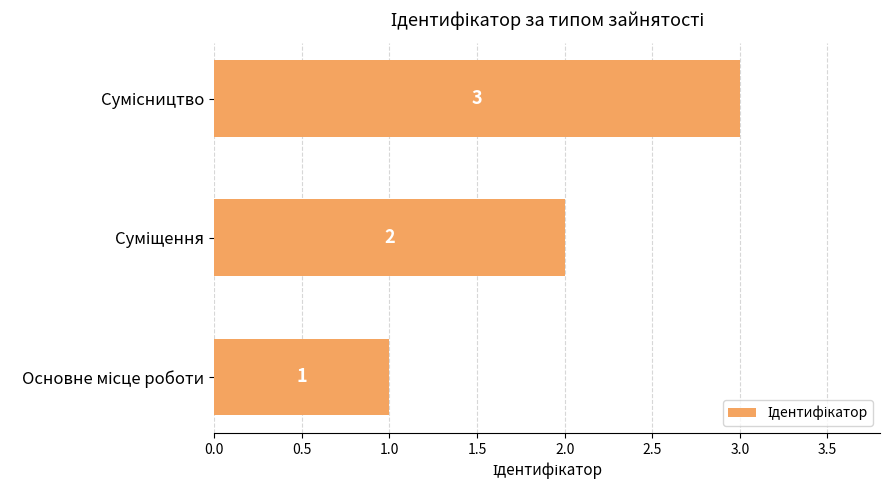

How many values are between 1 and 3?

3